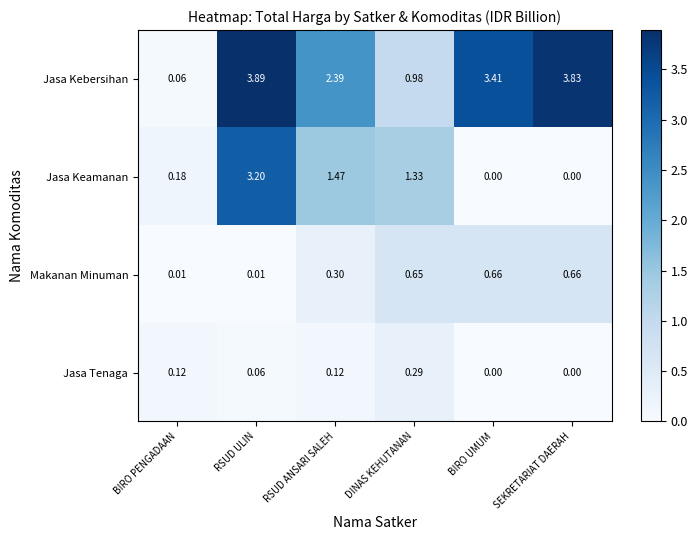

Which series changed the most between RSUD ULIN and DINAS KEHUTANAN?

Jasa Kebersihan